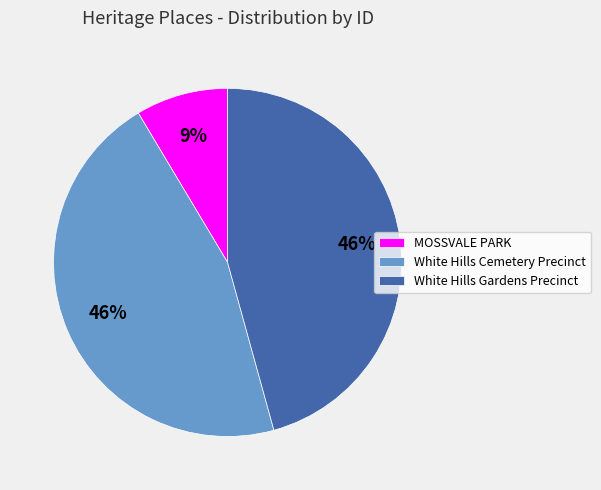

Count the number of slices in the pie.

3